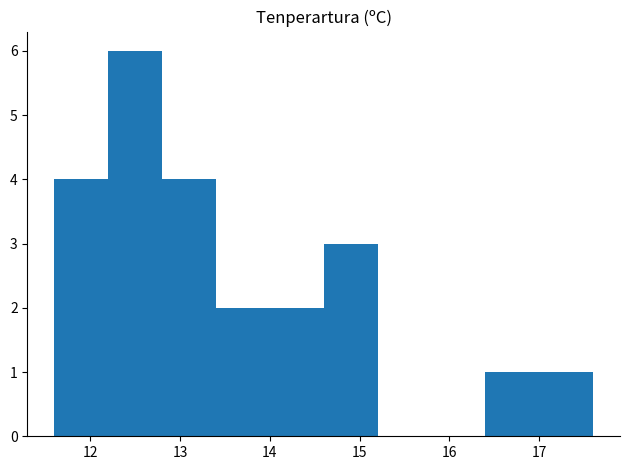

Over which range of the x-axis is the bar tallest?

12.2 to 12.8